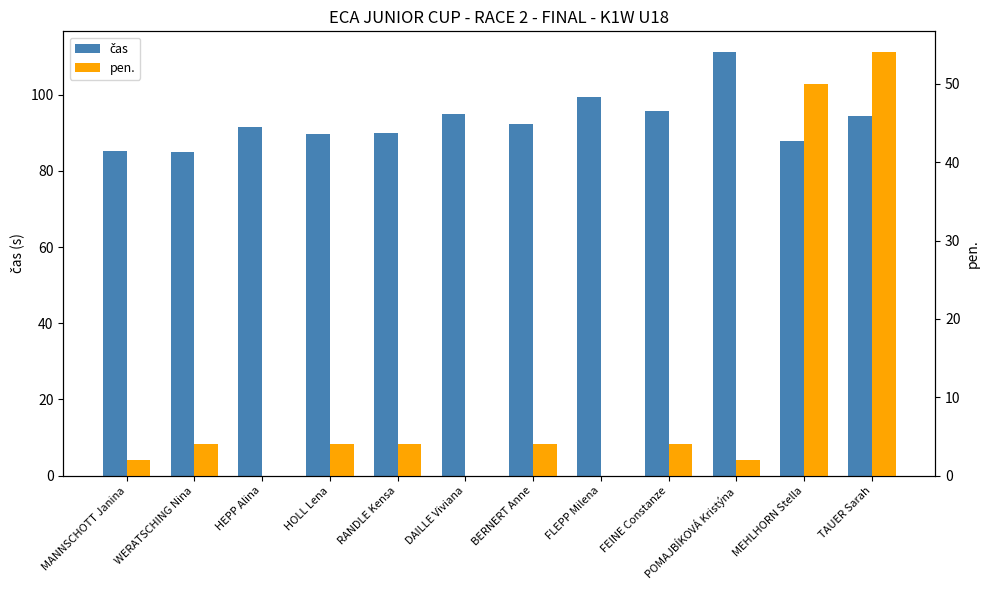

The value of pen. at TAUER Sarah is 54.0. True or false?

True